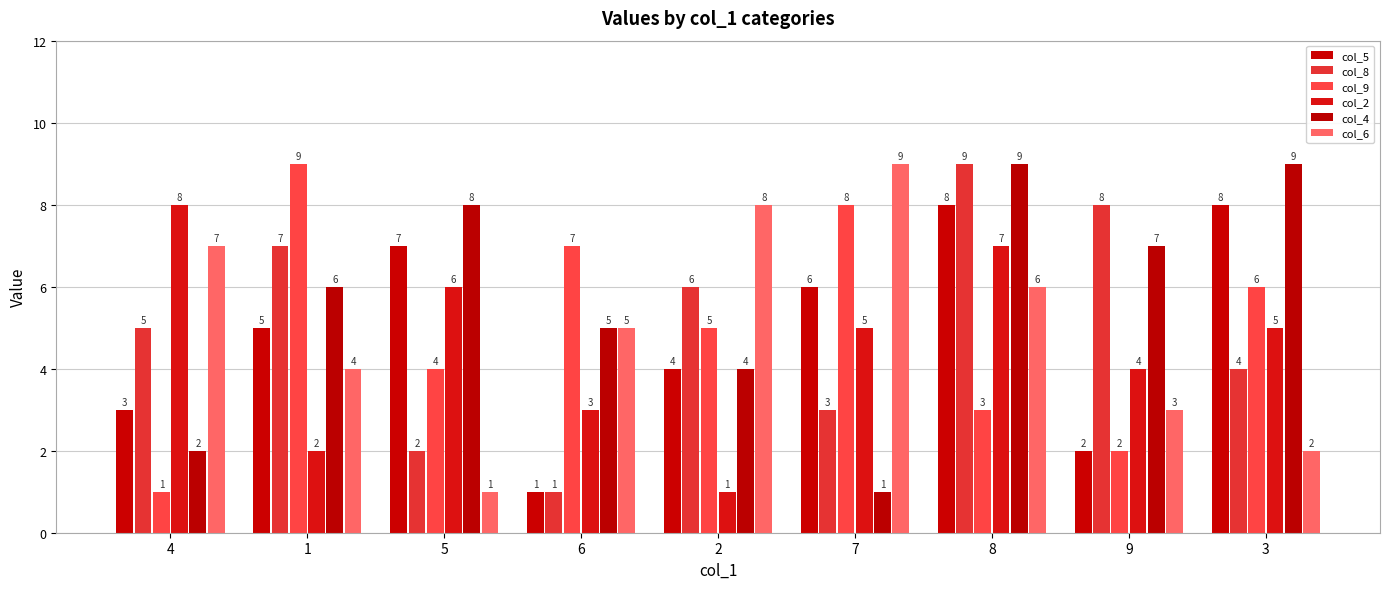

What is the label of the 3rd bar from the left?

5